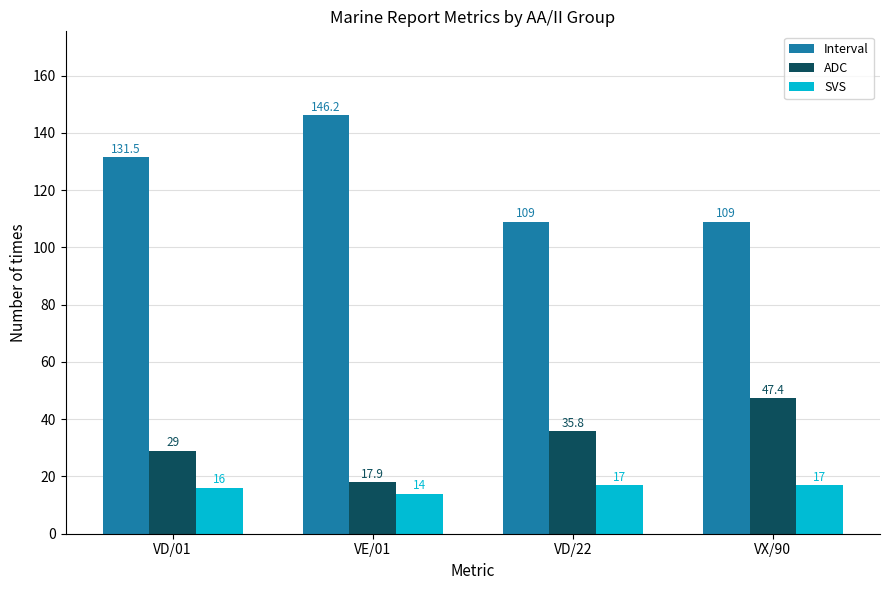

Reading left to right, transcribe all the data shown in this chart.

Interval: 131.5	146.2	109.0	109.0
ADC: 29.0	17.9	35.8	47.4
SVS: 16.0	14.0	17.0	17.0